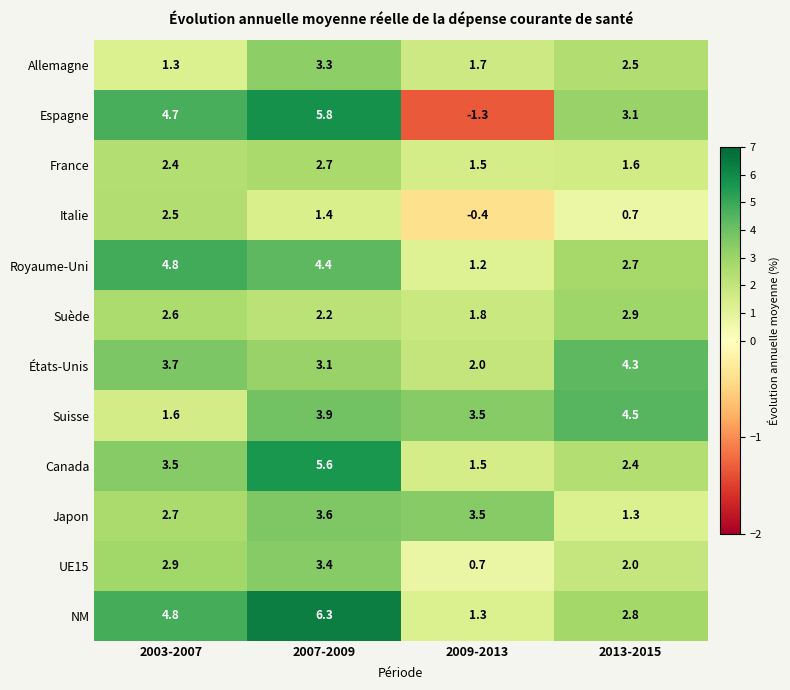

What is the sum of the Allemagne values at 2003-2007 and 2007-2009?

4.6